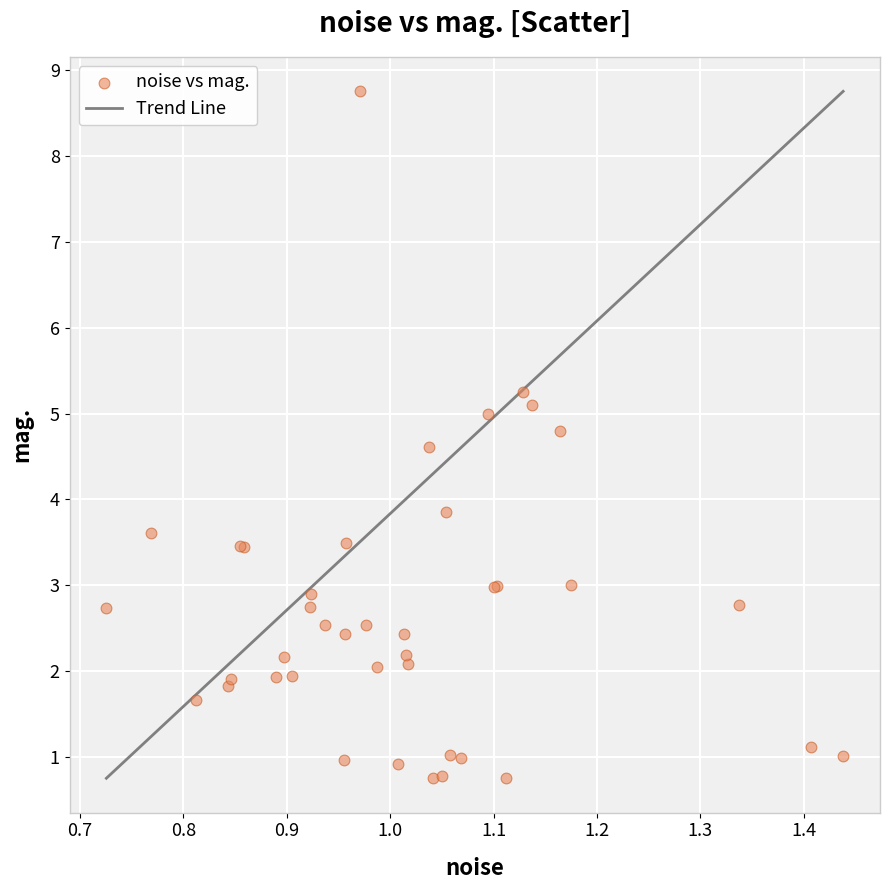

What Y value in the scatter plot is closest to 4?

3.9